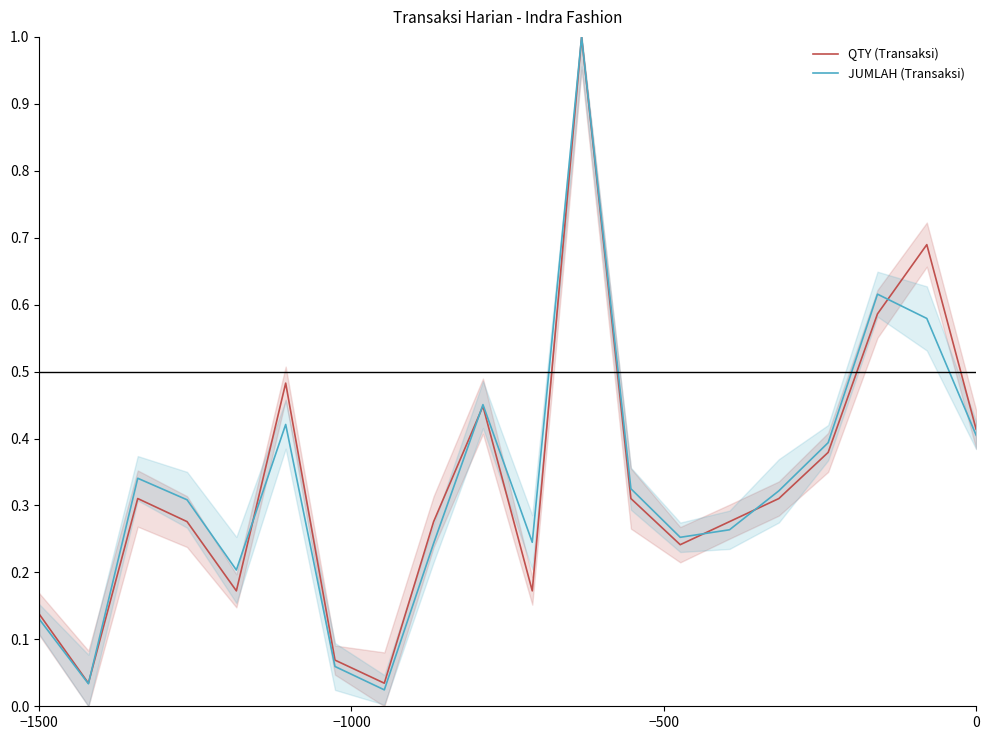

True or false: QTY (Transaksi) and JUMLAH (Transaksi) intersect in this chart.

True